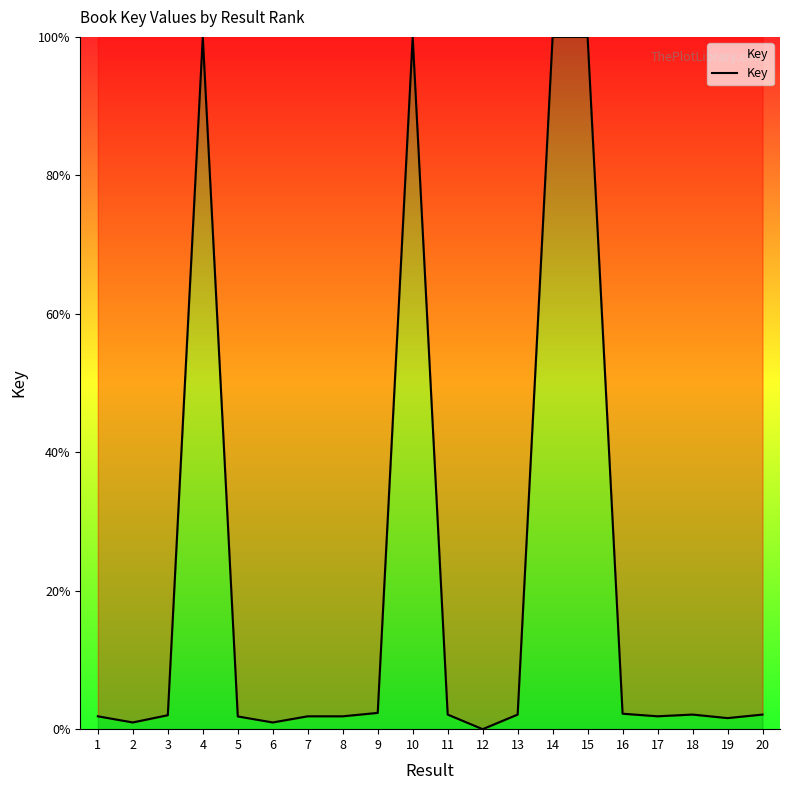

What is the maximum value shown in the chart?

100.0